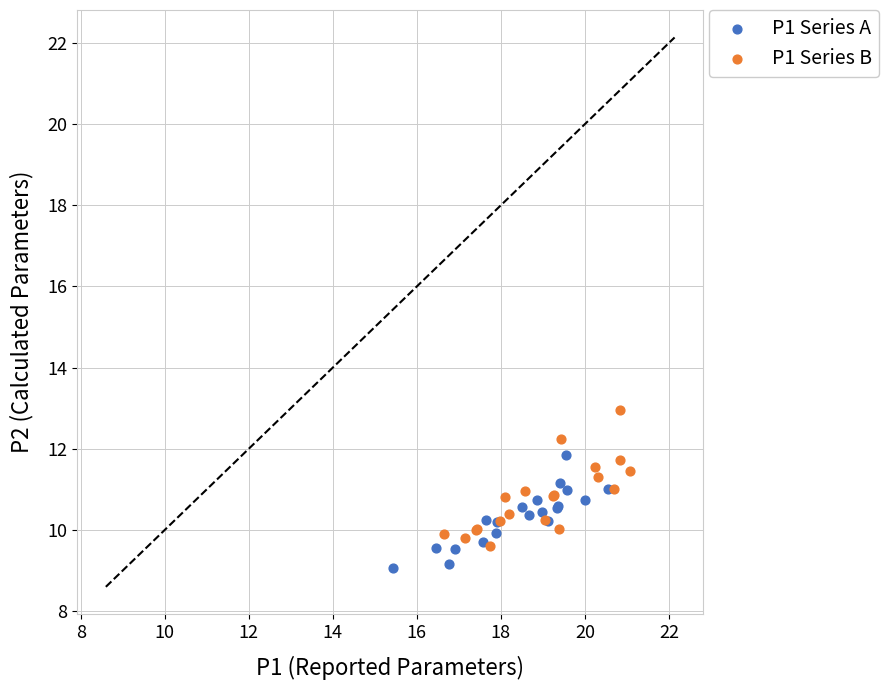

Which series reaches the maximum Y coordinate?

P1 Series B